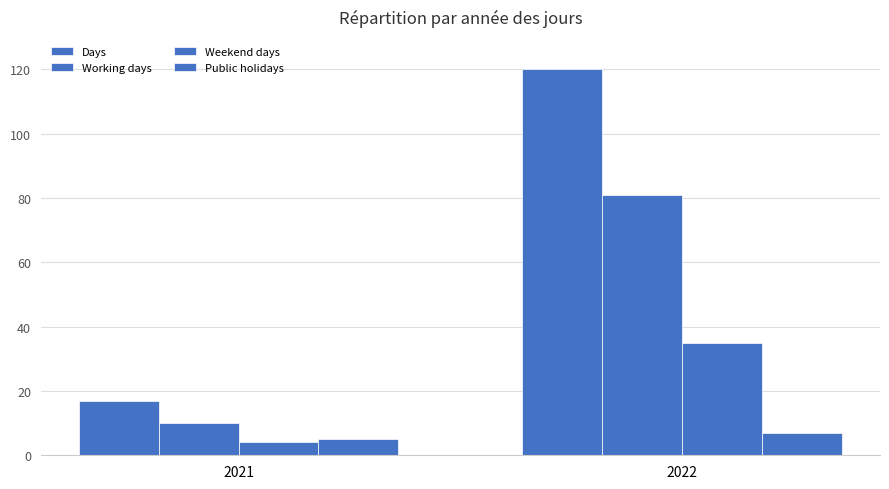

Reading left to right, transcribe all the data shown in this chart.

Days: 17	120
Working days: 10	81
Weekend days: 4	35
Public holidays: 5	7